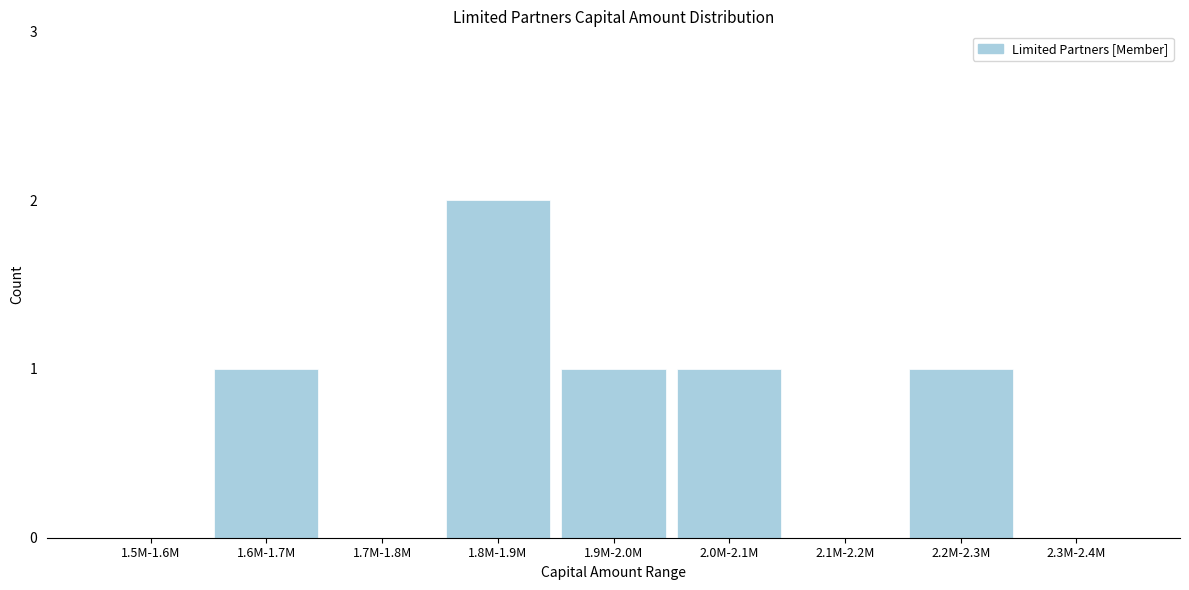

Reading right to left, transcribe all the data shown in this chart.

2.3M-2.4M=0	2.2M-2.3M=1	2.1M-2.2M=0	2.0M-2.1M=1	1.9M-2.0M=1	1.8M-1.9M=2	1.7M-1.8M=0	1.6M-1.7M=1	1.5M-1.6M=0